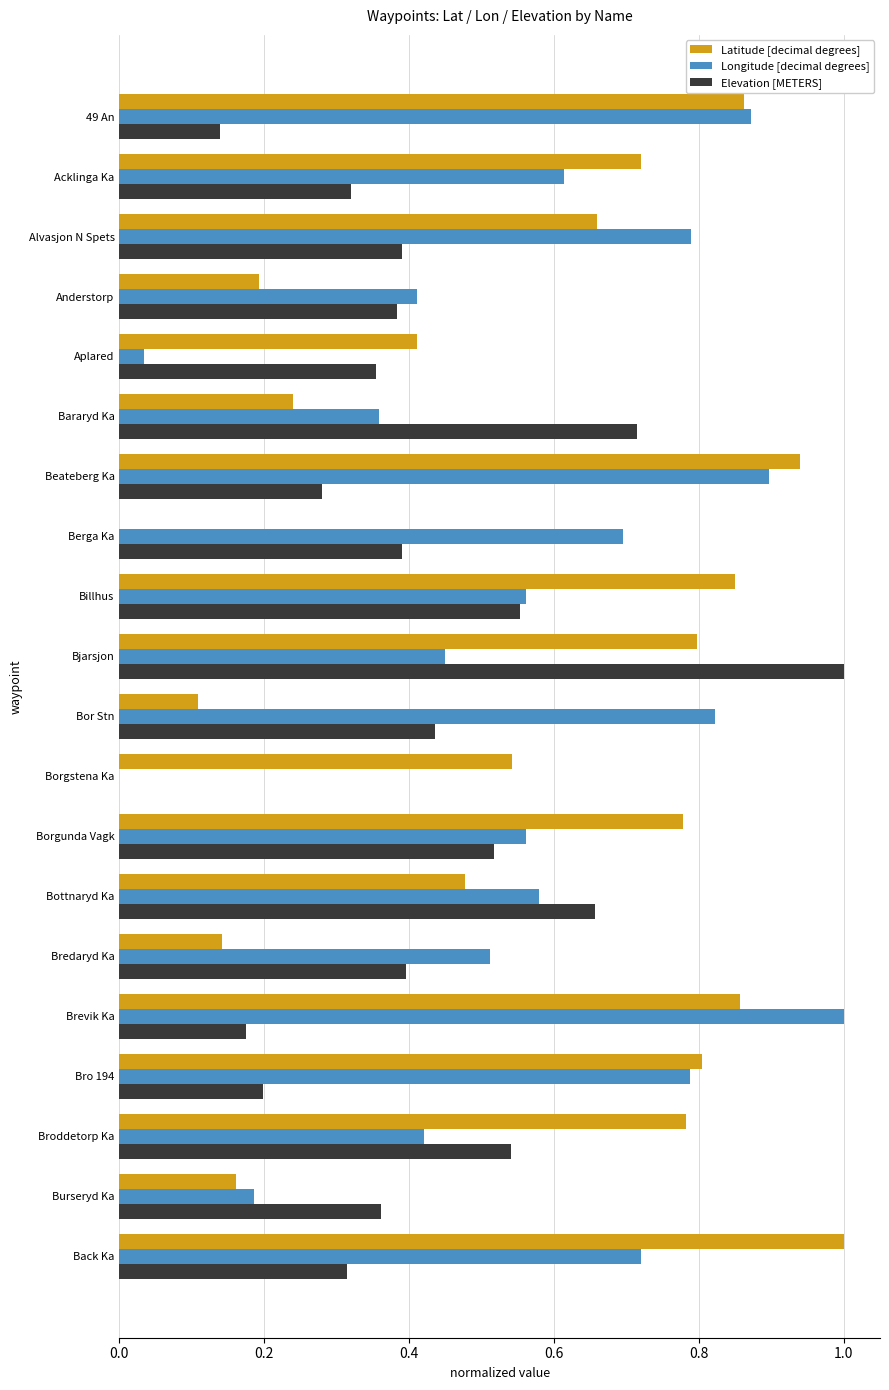

Which category has the highest value in the Elevation [METERS] series?

Bjarsjon